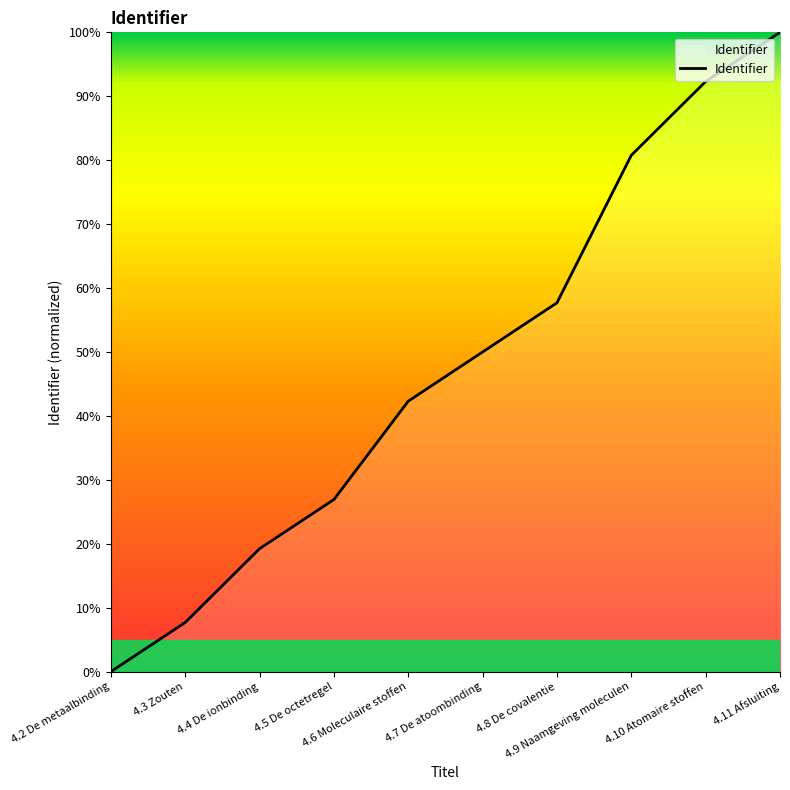

What is the difference between the maximum and minimum values?

100.0